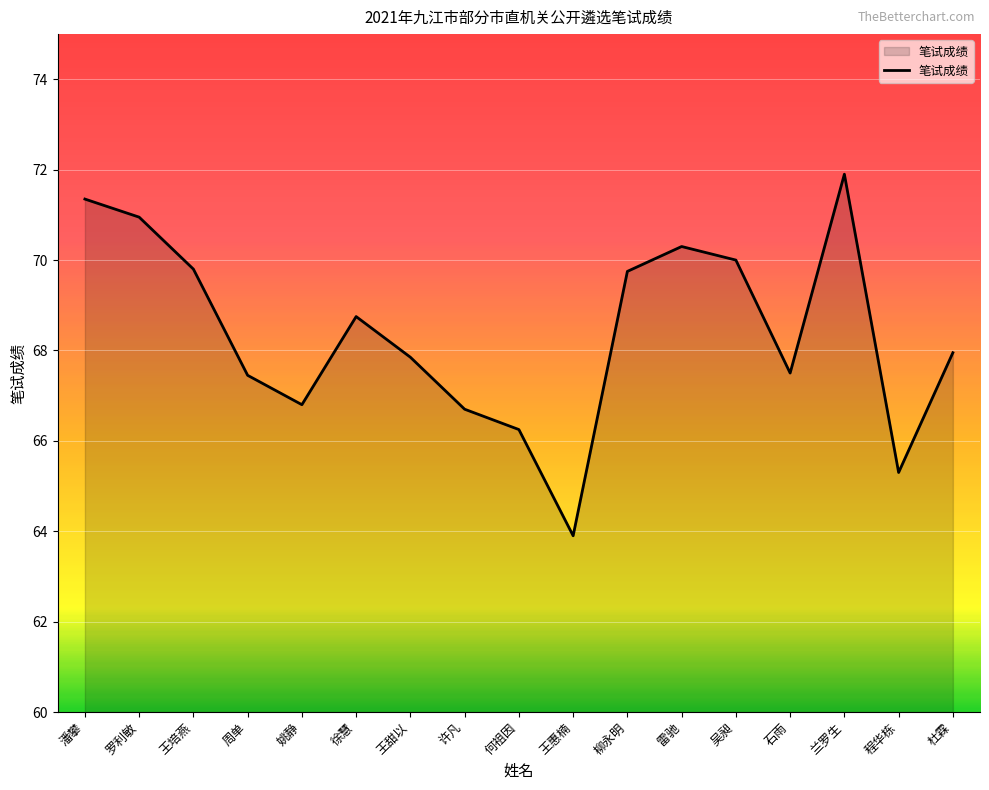

At which label does the data first exceed 67?

潘攀